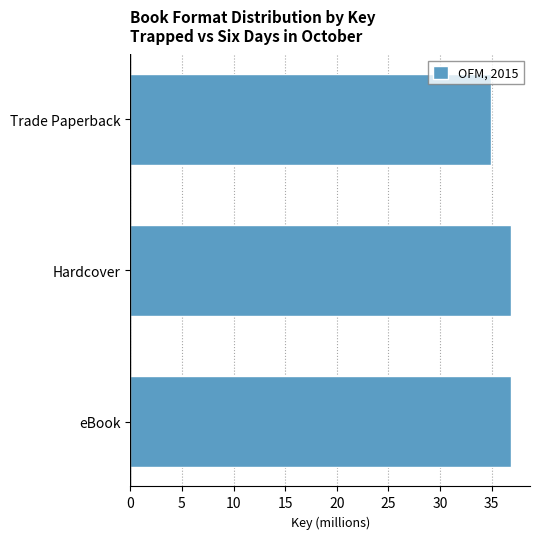

Is it true that the value at eBook is 62.2?

False